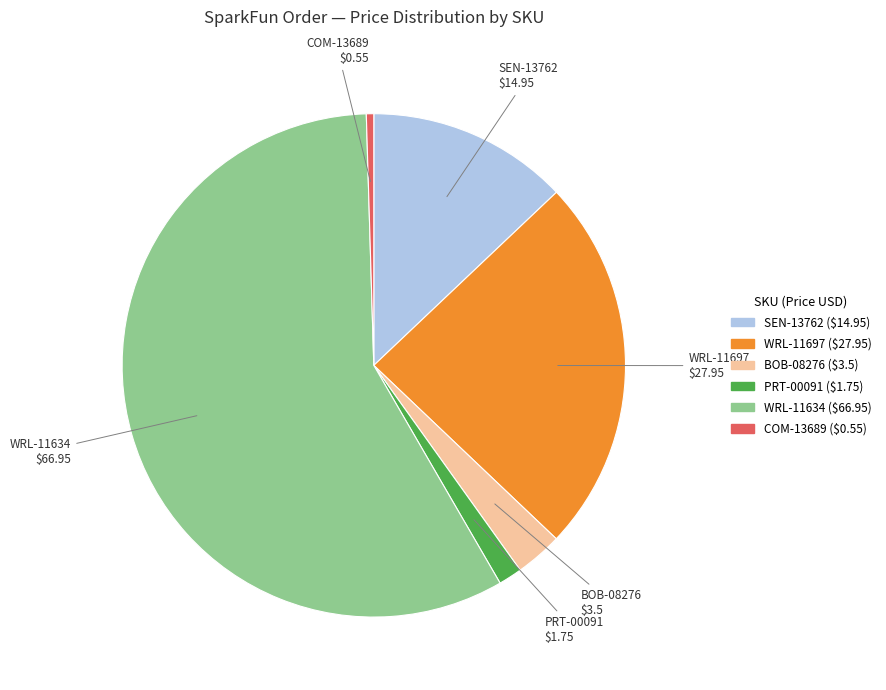

Count the number of slices in the pie.

6